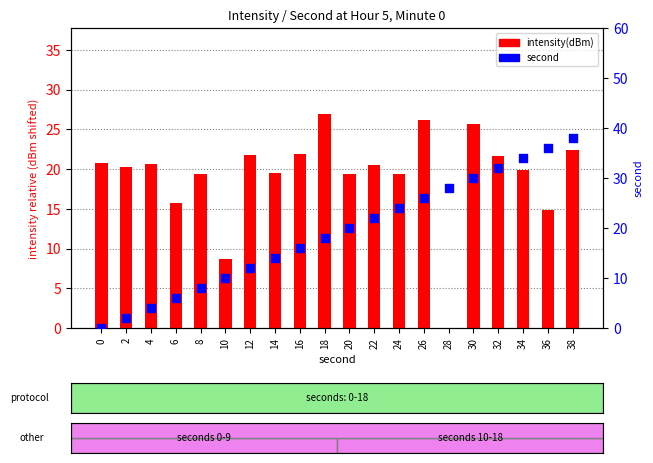

At how many categories does at least one series exceed 9?

20